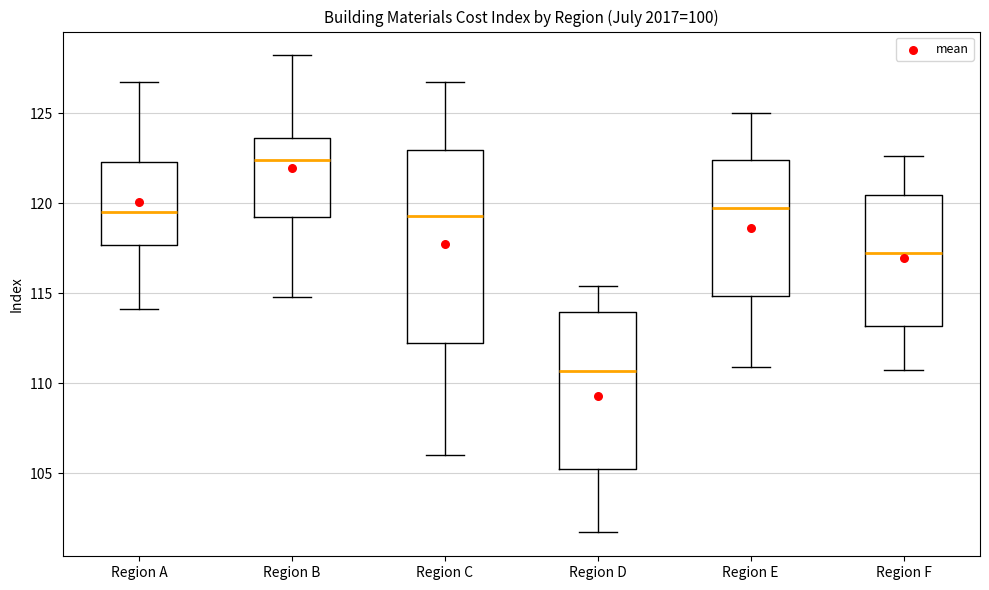

Where does the upper whisker of the box for Region E end on the y-axis? The values are not printed on the chart, so give them approximately, as read against the axis.

125.0